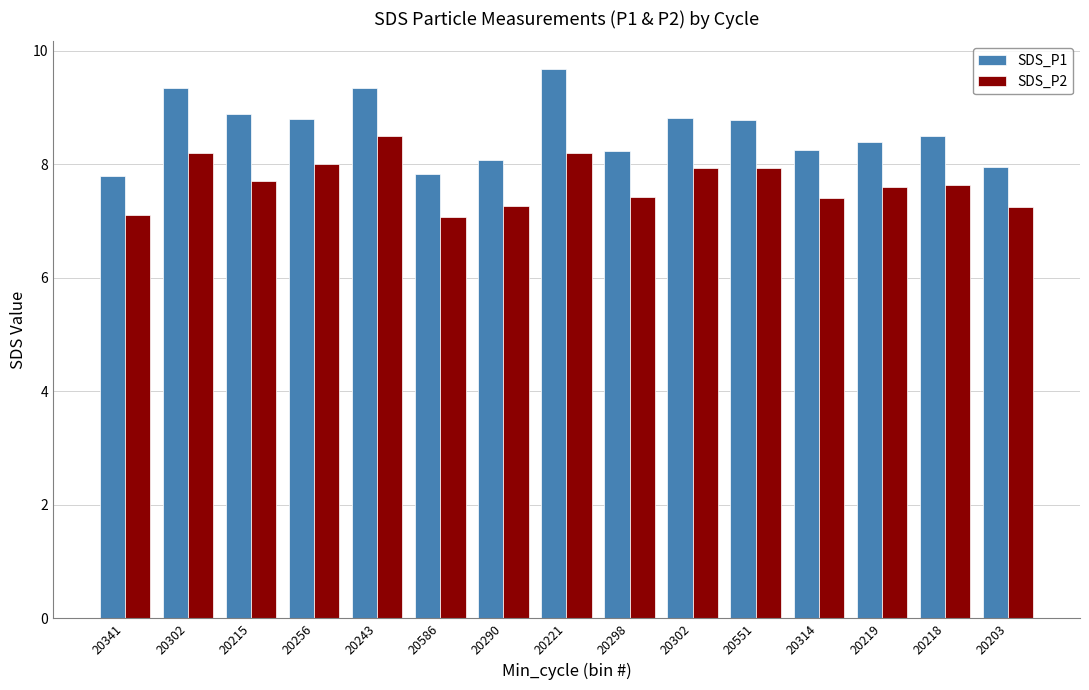

Reading left to right, list all the values displayed in this chart.

SDS_P1: 7.8	9.3	8.9	8.8	9.3	7.8	8.1	9.7	8.2	8.8	8.8	8.2	8.4	8.5	8.0
SDS_P2: 7.1	8.2	7.7	8.0	8.5	7.1	7.3	8.2	7.4	7.9	7.9	7.4	7.6	7.6	7.2